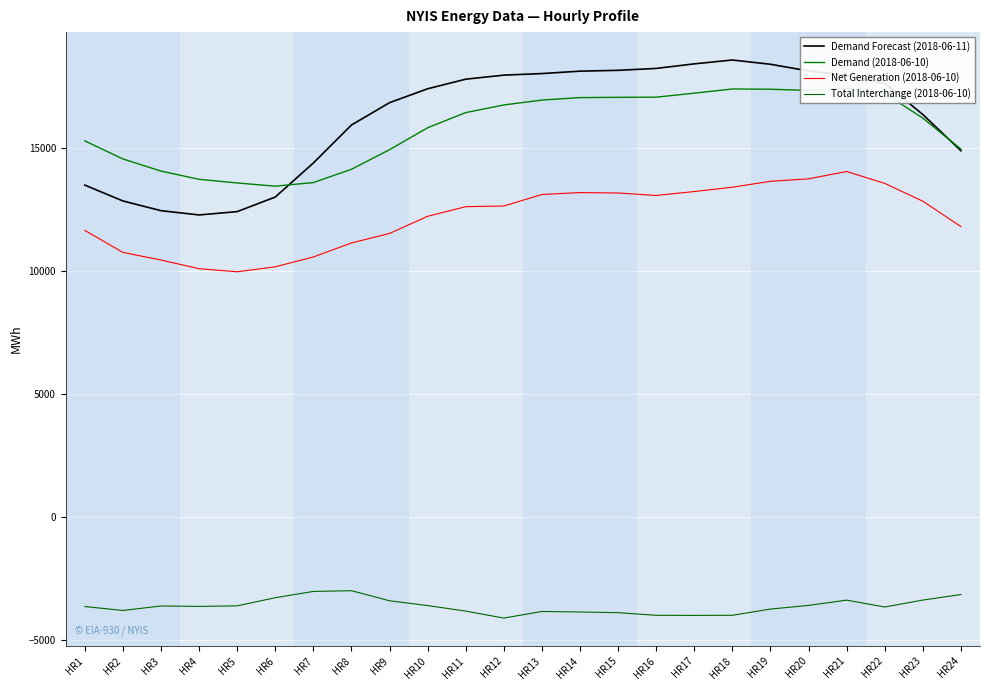

Is it true that Net Generation (2018-06-10) equals 13072 at HR16?

True